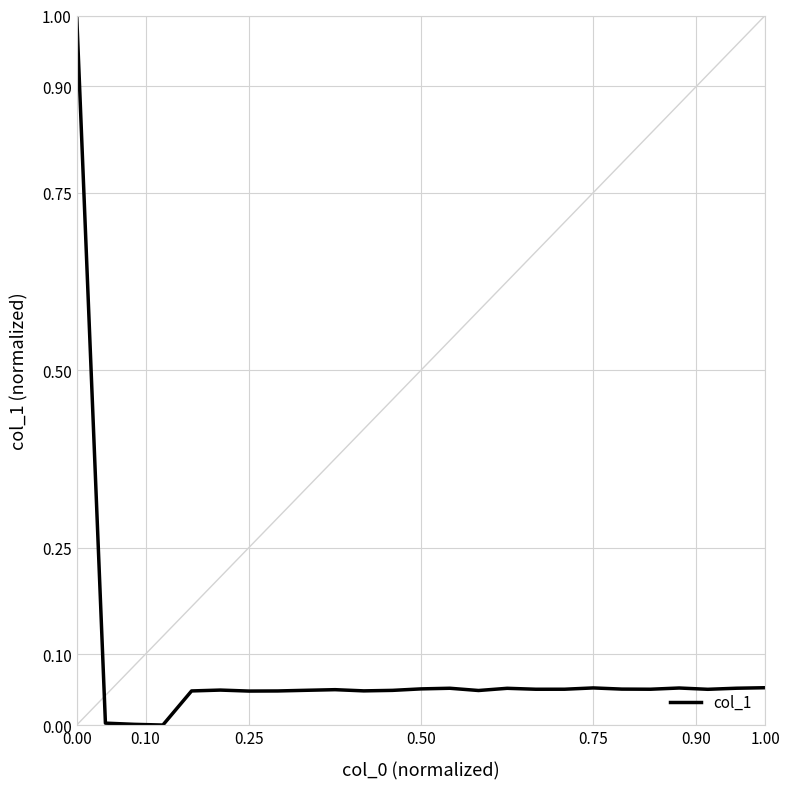

What is the greatest value displayed?

1.0